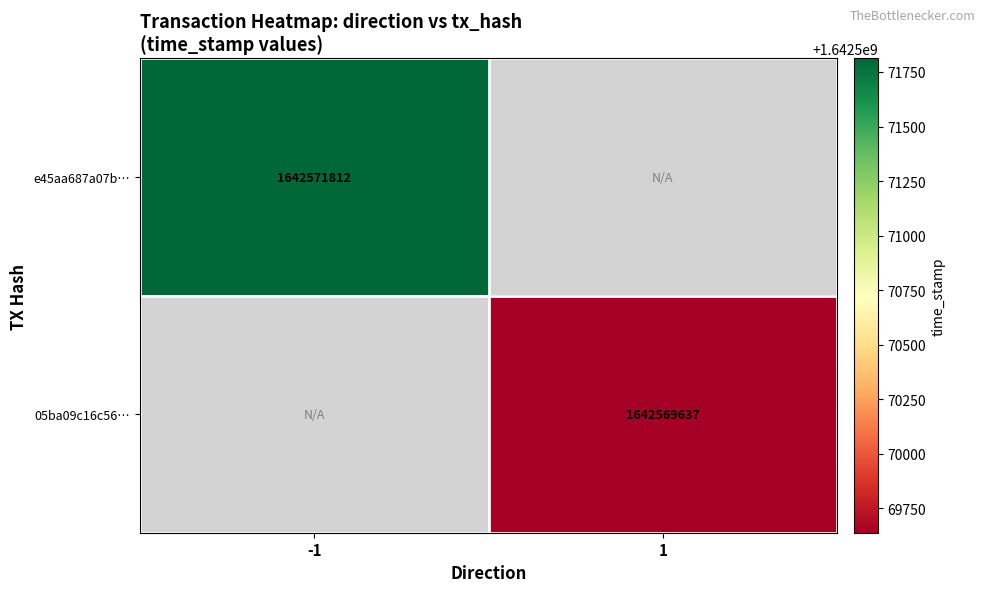

The value of 05ba09c16c56… at 1 is 1642569637. True or false?

True